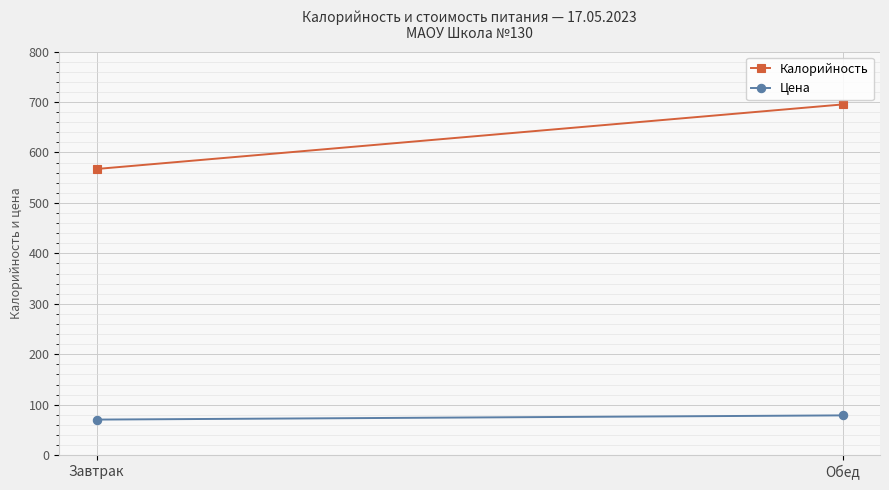

What is the value of the Цена point at the 1st from the left?

70.5